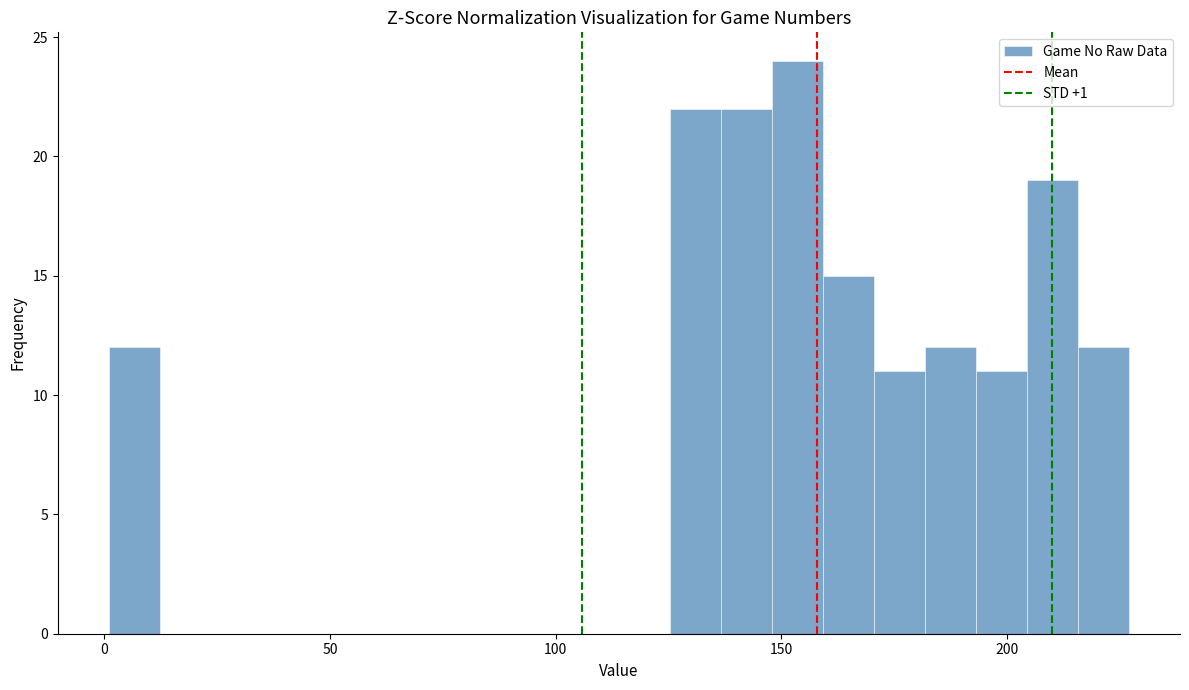

Read against the x-axis, roughly where is the centre of the tallest bar?

155